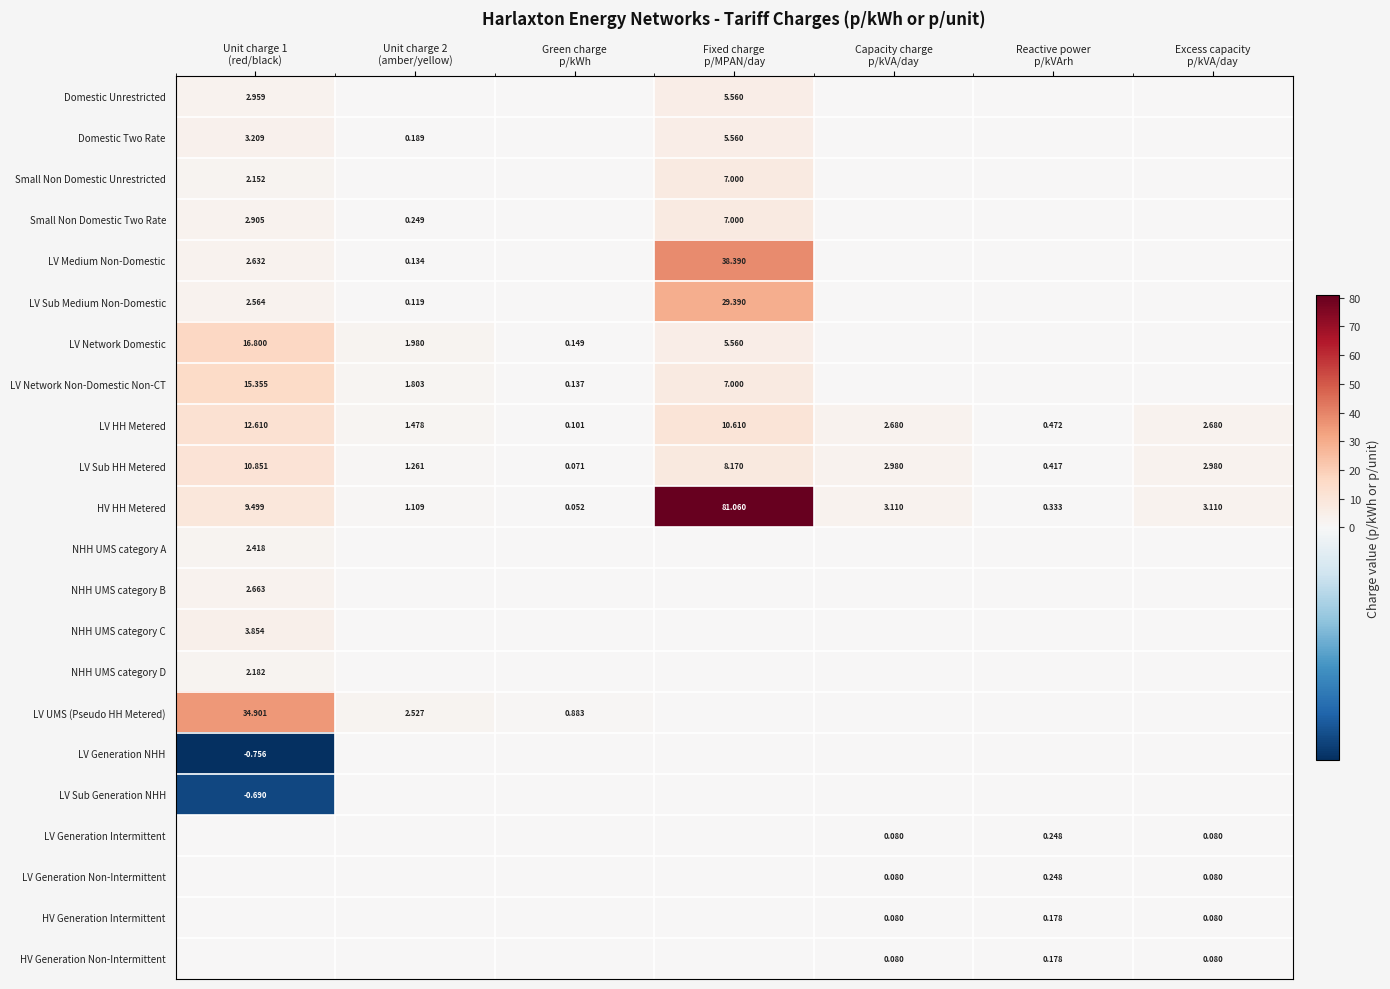

What is the average value of the Domestic Two Rate series?

1.3